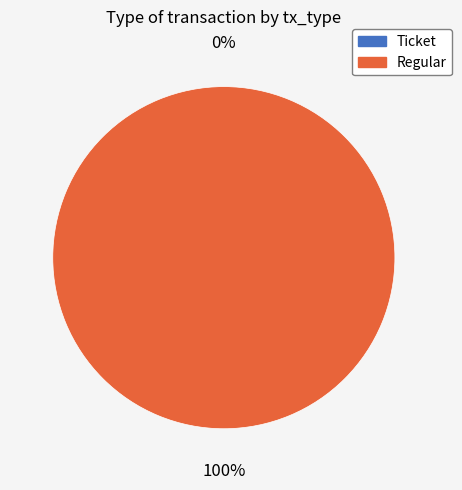

Which slice is the largest?

Regular